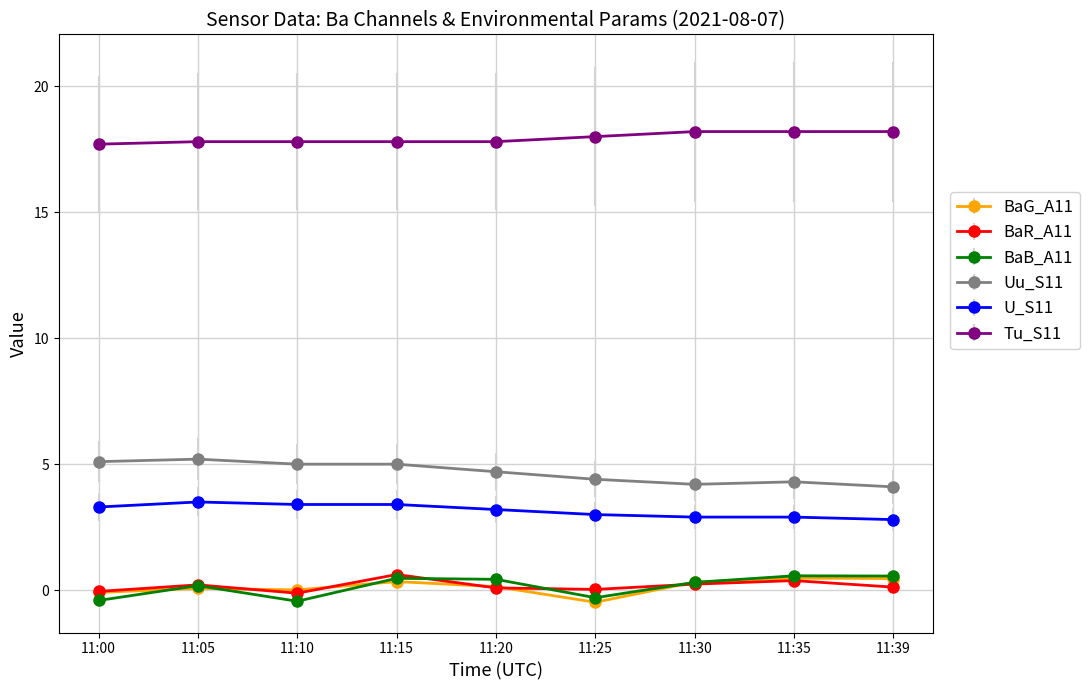

True or false: Tu_S11 has a value of 17.8 at 11:10.

True